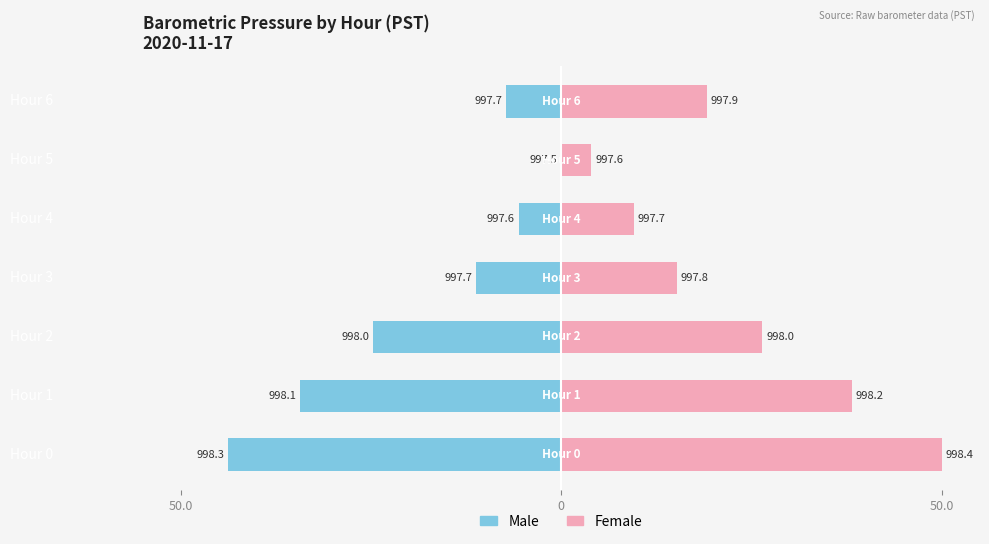

Rank the series at Hour 0 from lowest to highest value.

Male, Female